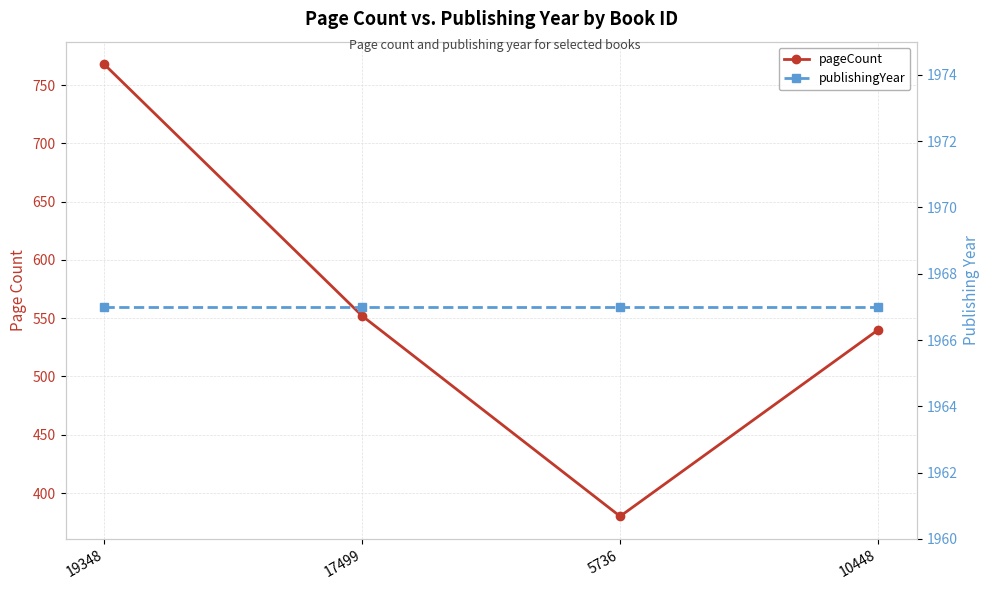

Is it true that publishingYear equals 1967 at 19348?

True